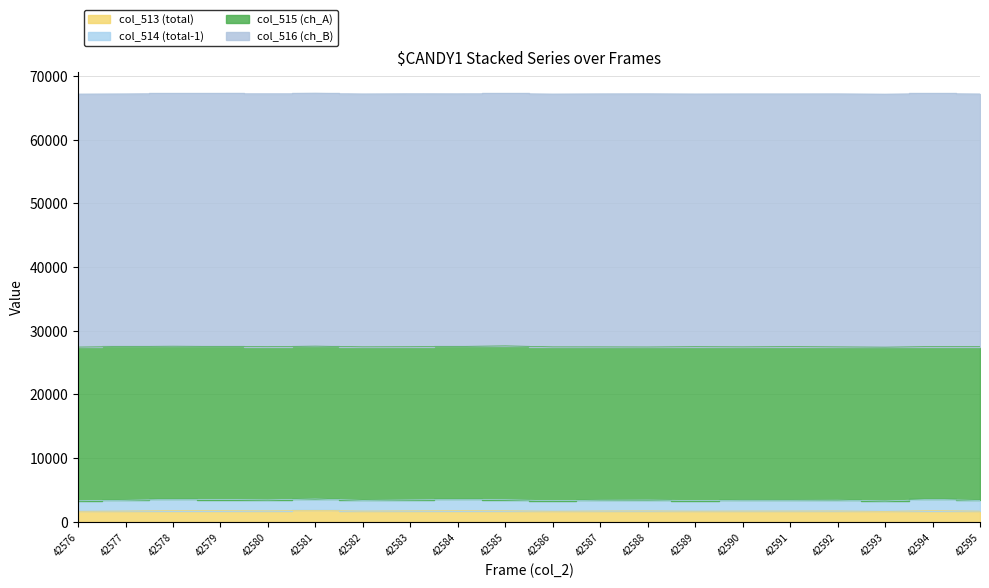

At which label does col_2_frame first exceed 42586?

42587